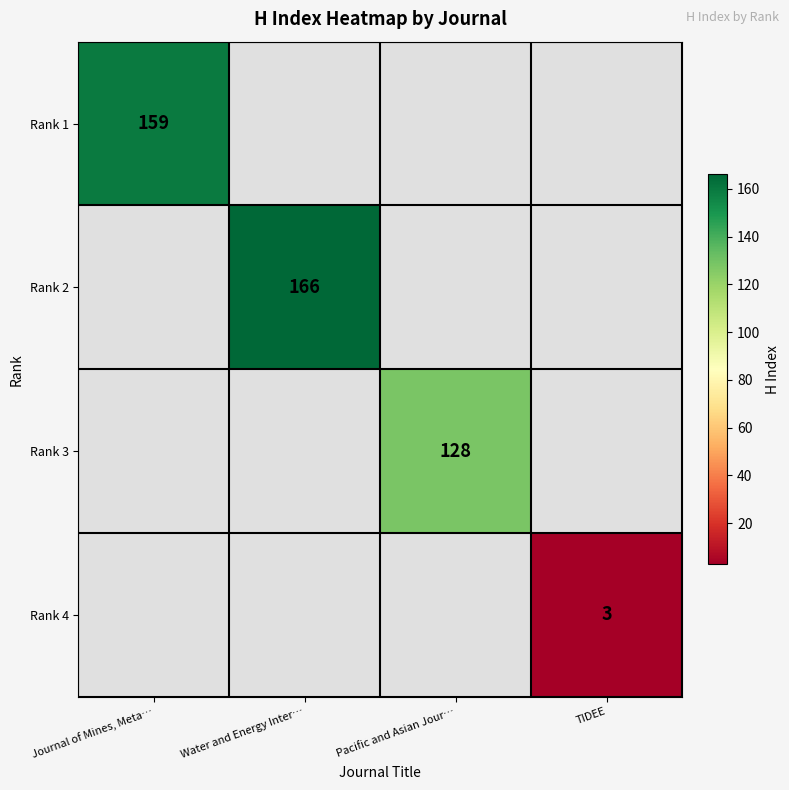

At which category does the chart reach its peak across all series?

Water and Energy Inter…